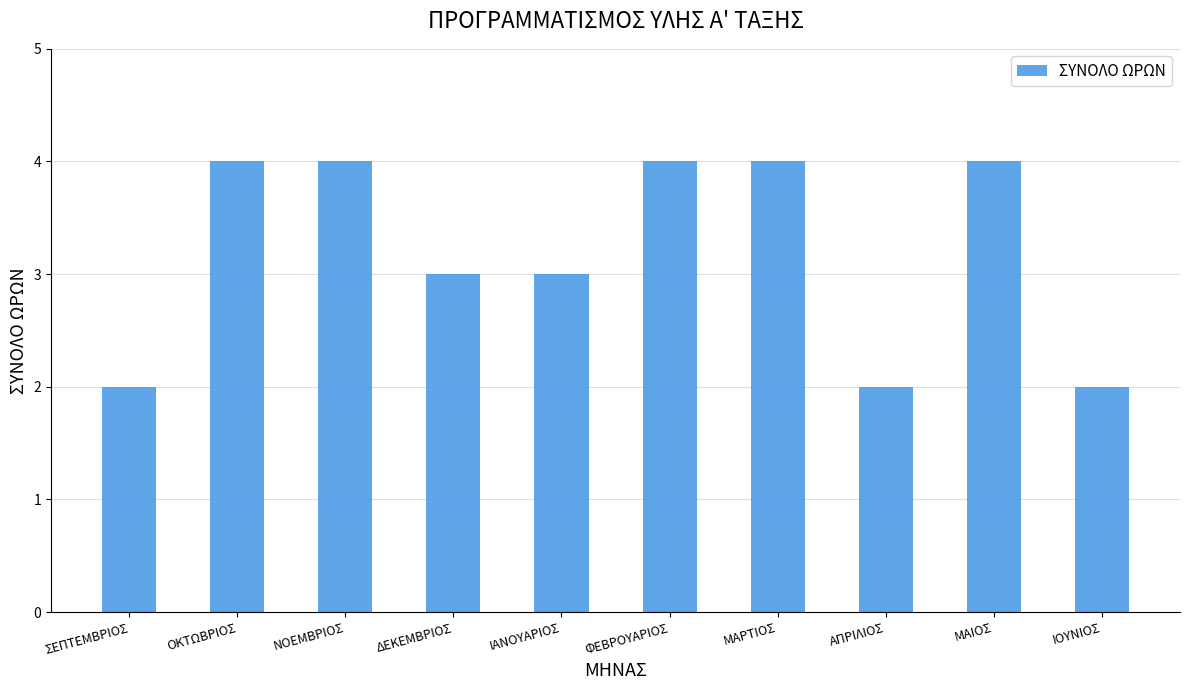

What is the change in value from ΟΚΤΩΒΡΙΟΣ to ΙΟΥΝΙΟΣ?

-2